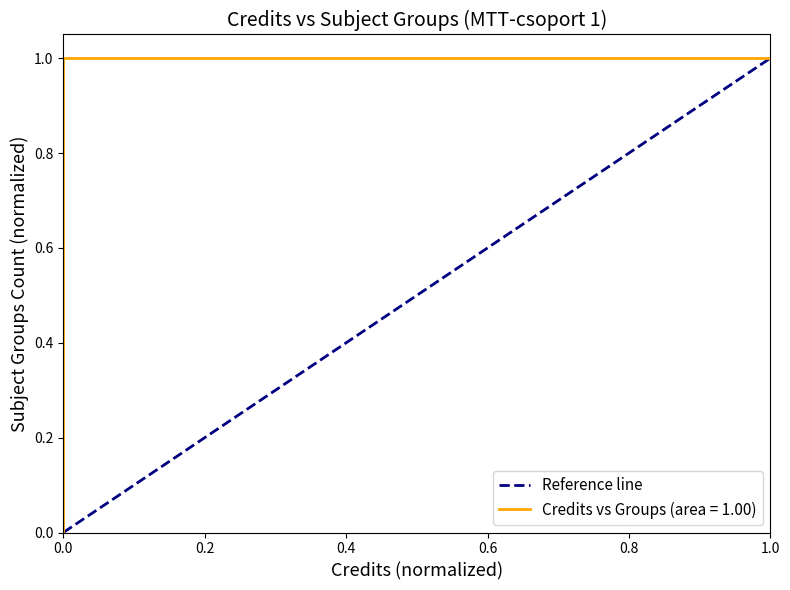

What is the sum of the values at 1.0 and 0.0?

1